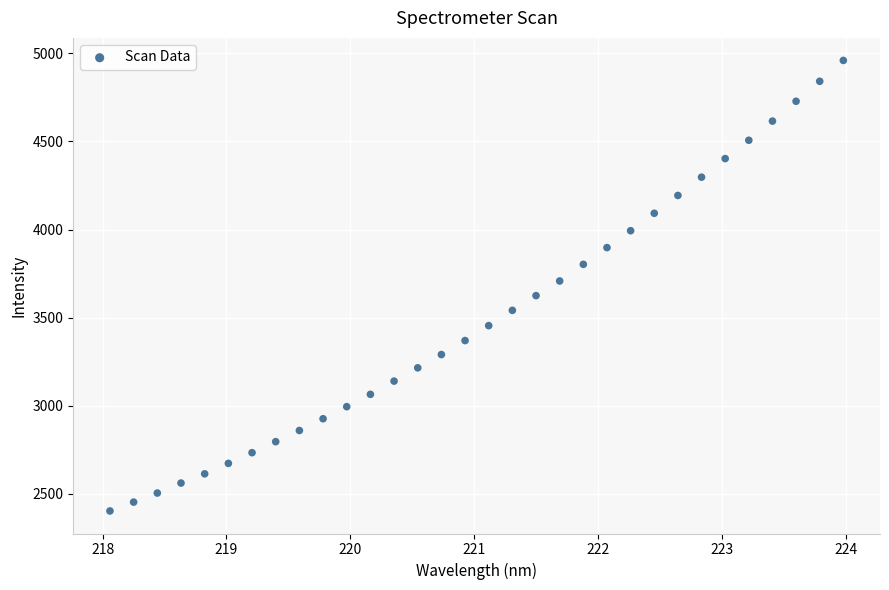

What is the range of X values (max minus min)?

5.9